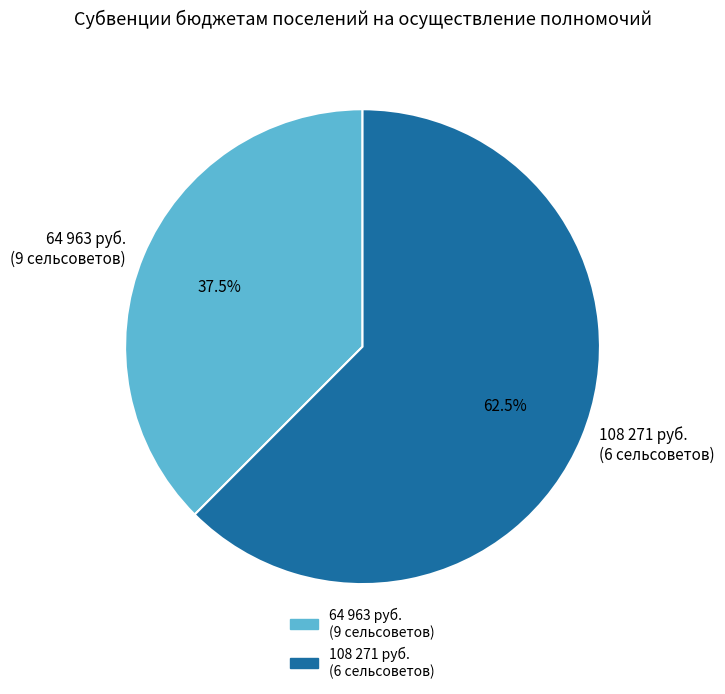

Between 108 271 руб. (6 сельсоветов) and 64 963 руб. (9 сельсоветов), which is larger?

108 271 руб. (6 сельсоветов)